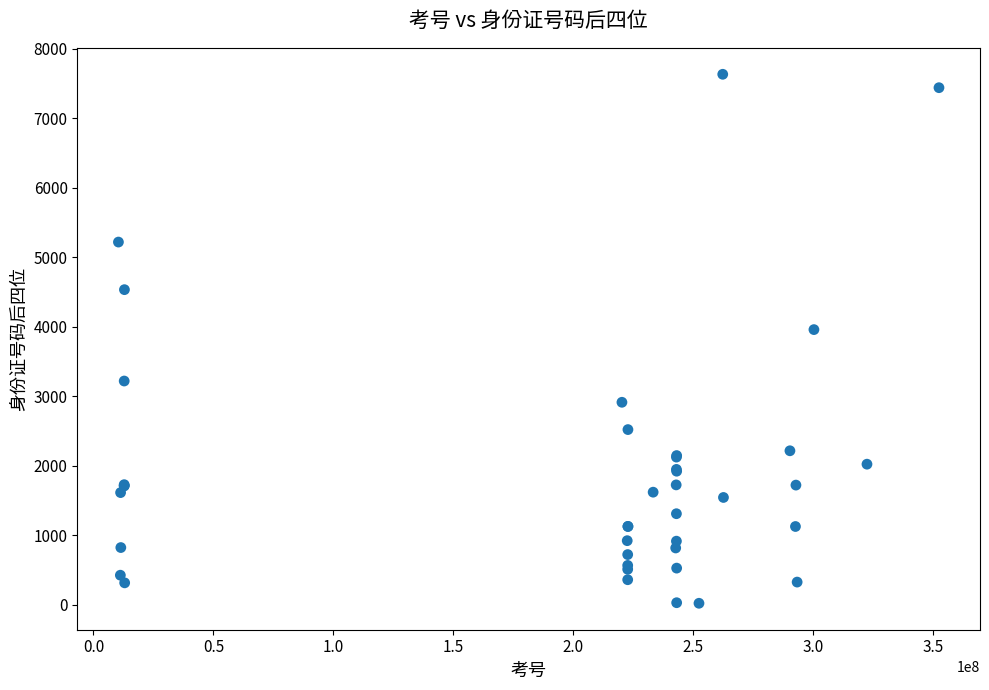

What Y value in the scatter plot is closest to 3828?

3960